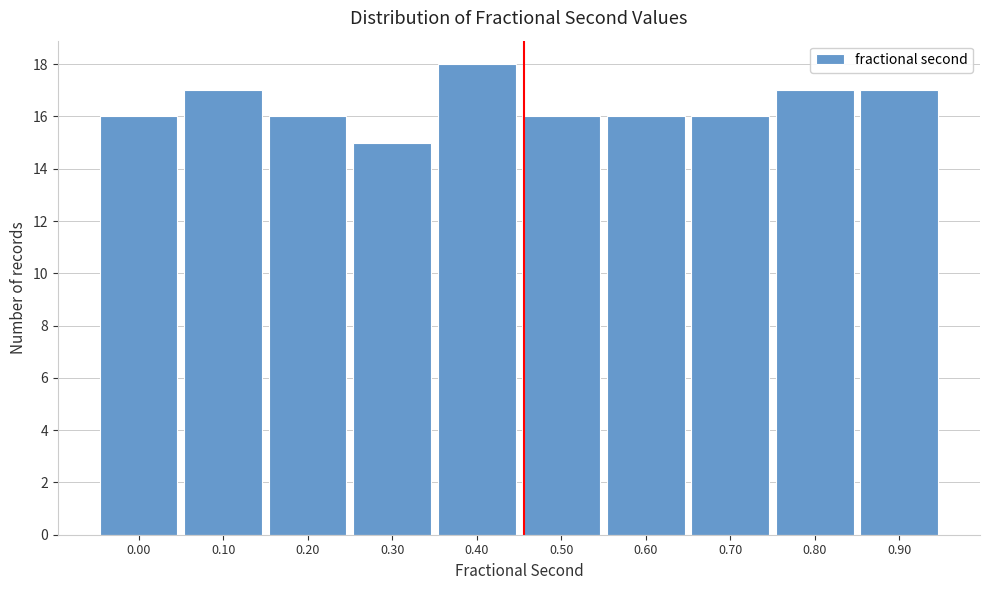

Reading right to left, list all the values displayed in this chart.

0.90=17	0.80=17	0.70=16	0.60=16	0.50=16	0.40=18	0.30=15	0.20=16	0.10=17	0.00=16